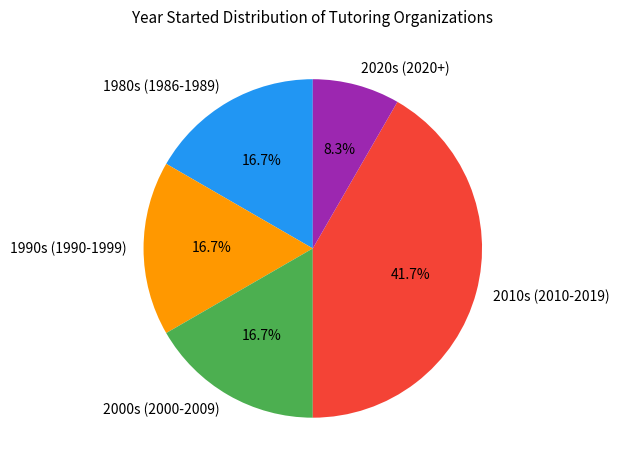

Does 1980s (1986-1989) represent more than half of the total?

No